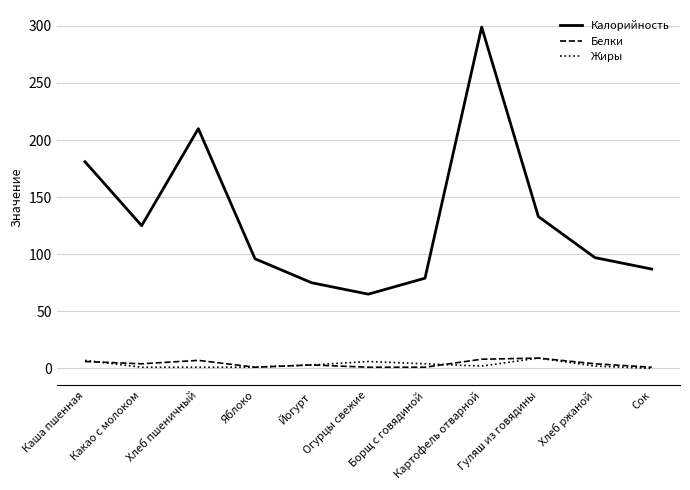

At how many categories does at least one series exceed 15?

11